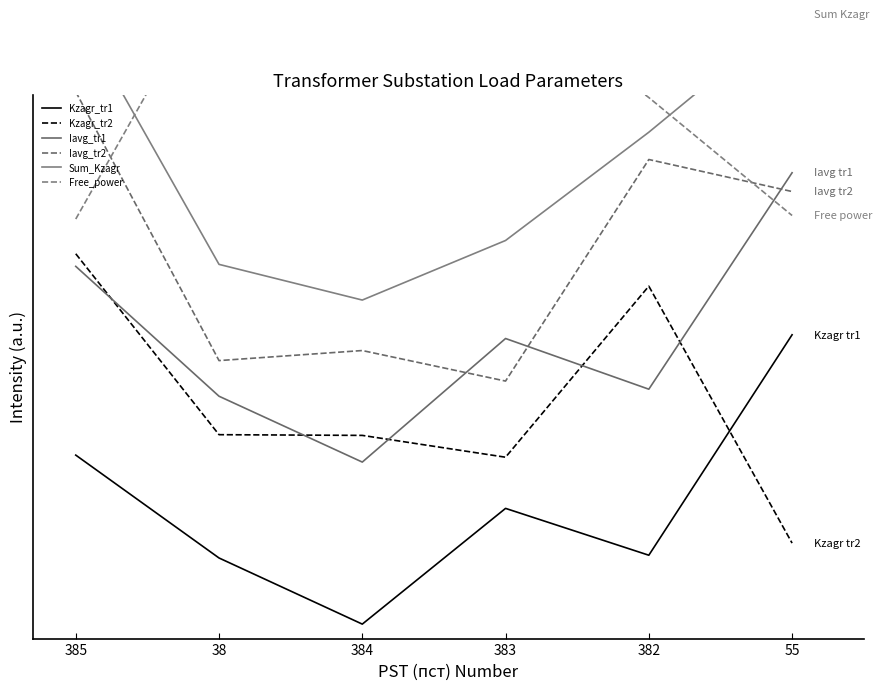

Does the chart display data point markers on the line(s)?

No